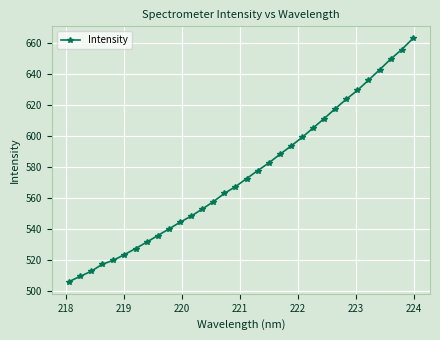

What is the smallest value displayed?

506.2